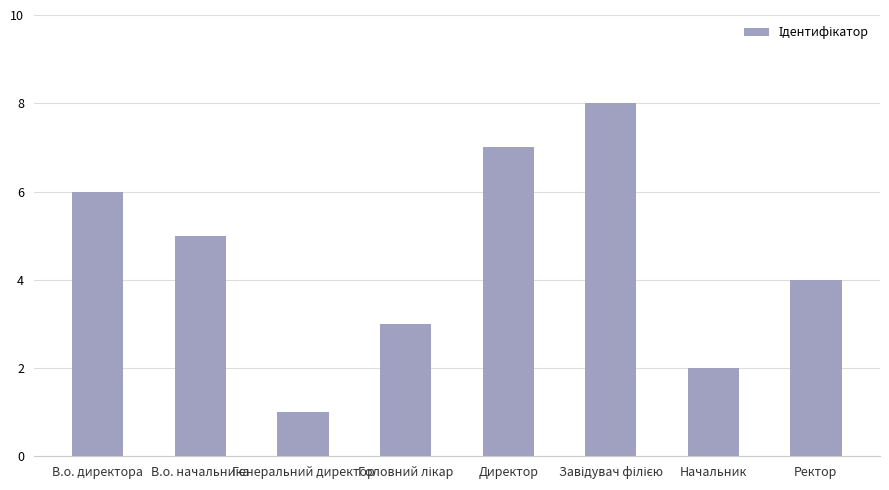

The value at Директор is 7. True or false?

True